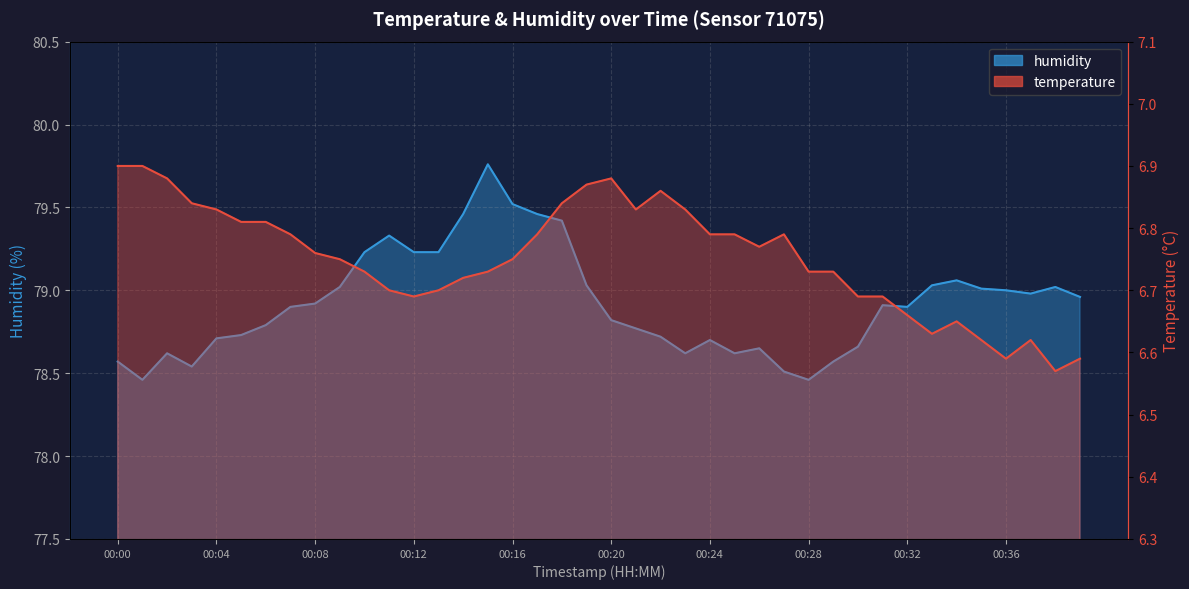

At which category does temperature reach its first local peak?

00:20